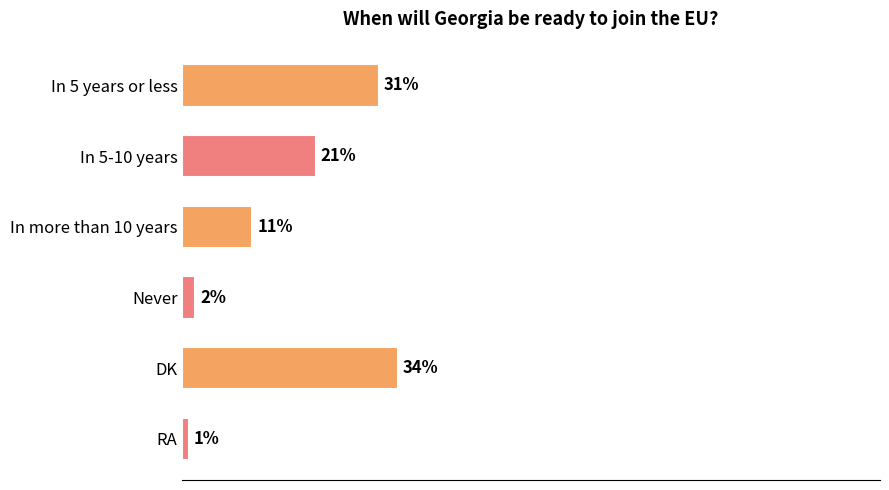

List the labels in order of value, largest first.

DK, In 5 years or less, In 5-10 years, In more than 10 years, Never, RA